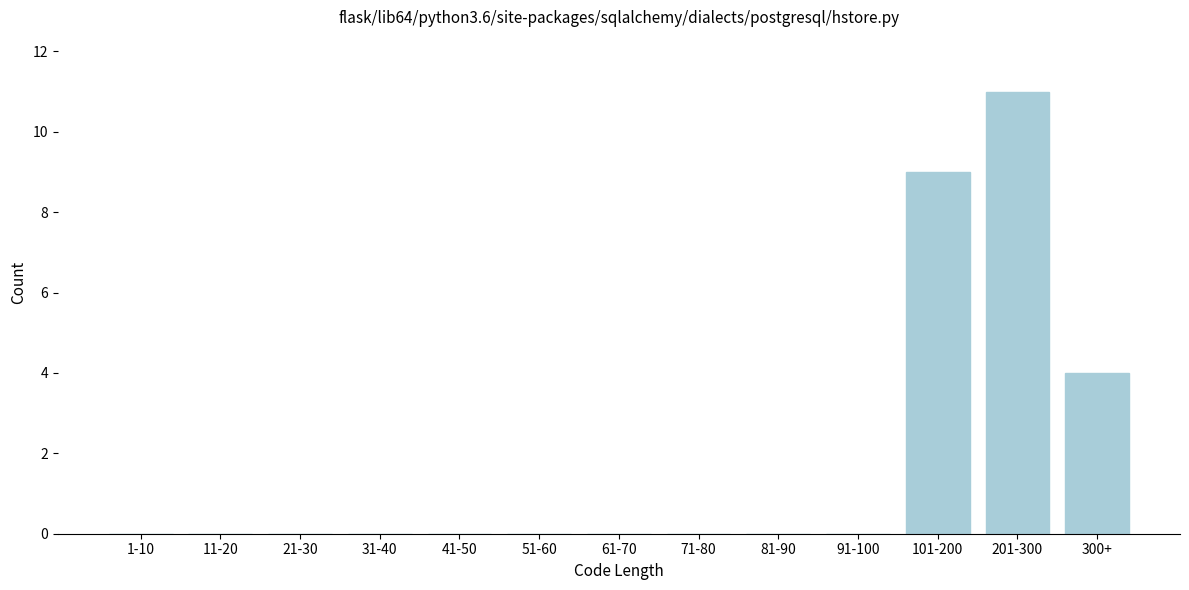

Reading right to left, list all the values displayed in this chart.

300+=4	201-300=11	101-200=9	91-100=0	81-90=0	71-80=0	61-70=0	51-60=0	41-50=0	31-40=0	21-30=0	11-20=0	1-10=0